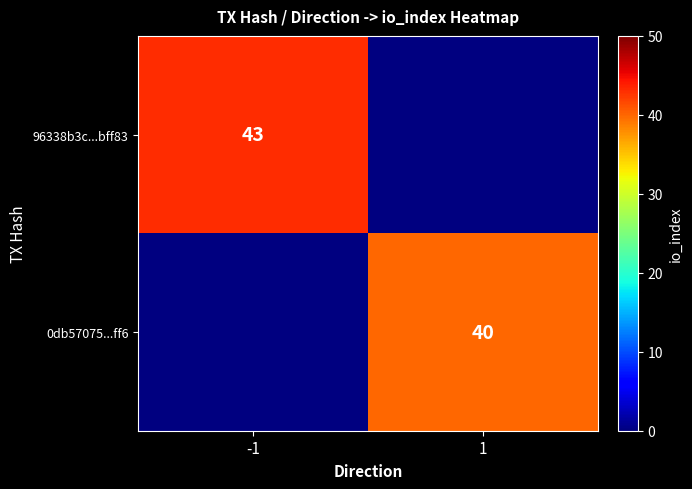

Is it true that 0db57075...ff6 equals 40 at 1?

True